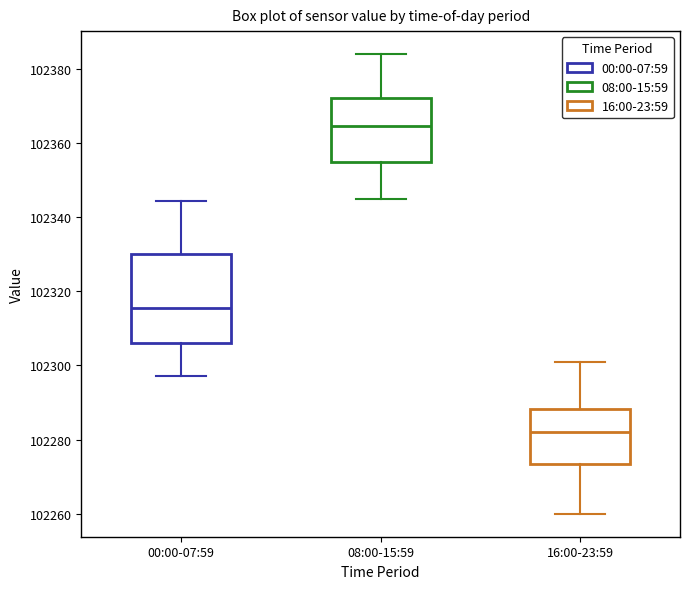

Which box has the highest median line?

08:00-15:59